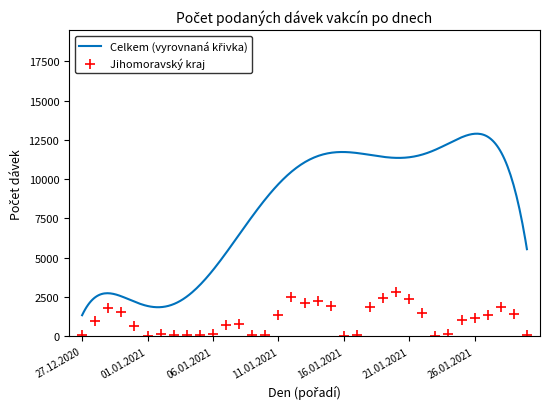

What is the change in value from 16.01.2021 to 21.01.2021?

+2302